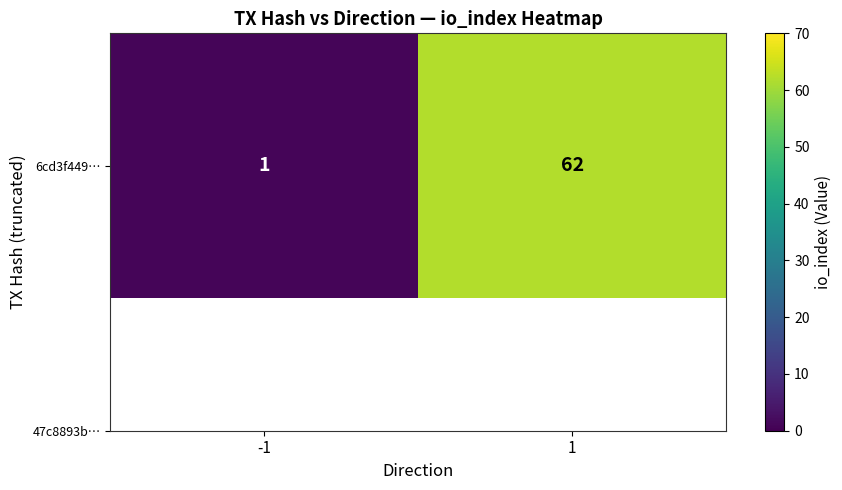

The chart shows a value of 1 at -1. True or false?

True